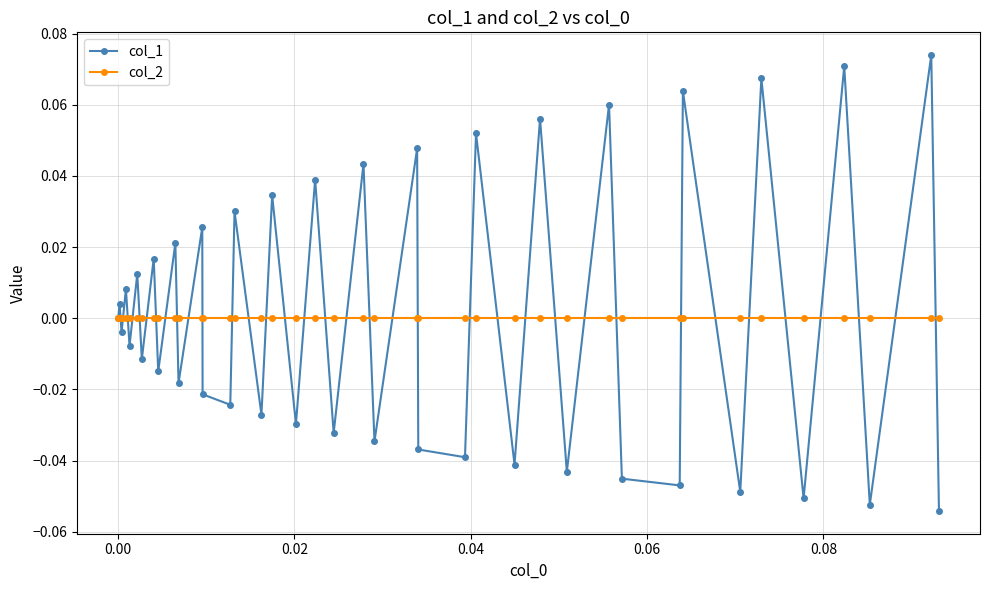

Rank the series by their maximum value, from lowest to highest.

col_2, col_1